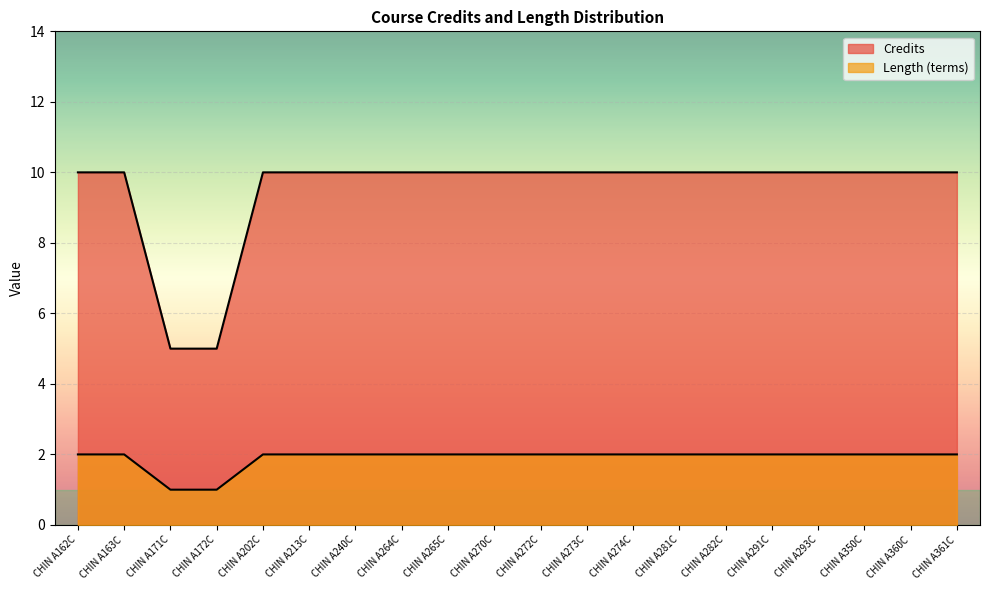

Read the Length (terms) value at CHIN A293C.

2